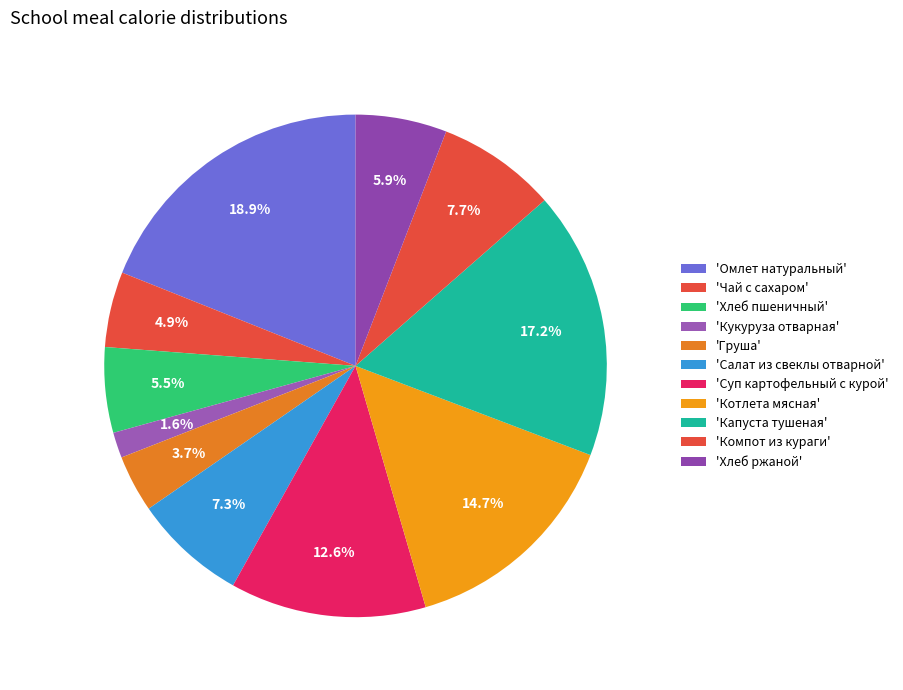

How many slices are in this pie chart?

11